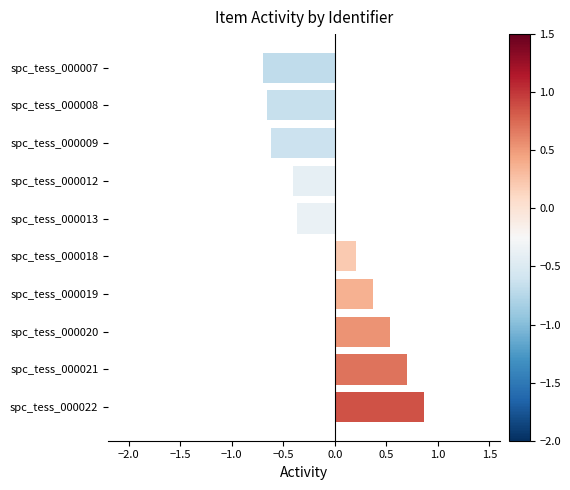

The value at spc_tess_000013 is -0.4. True or false?

True